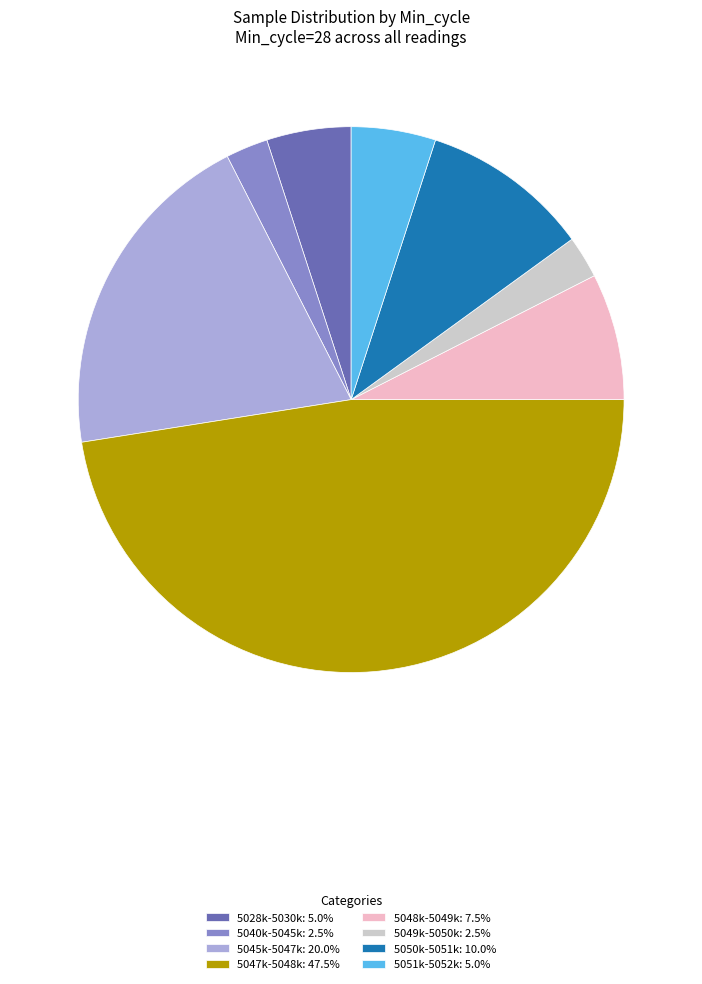

Is the sum of 5048k-5049k: 7.5% and 5040k-5045k: 2.5% greater than half?

No